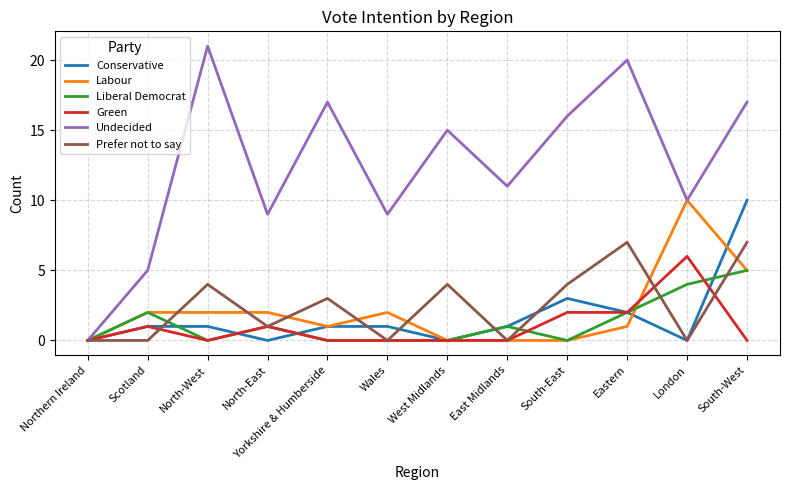

What position from the left is Northern Ireland?

1